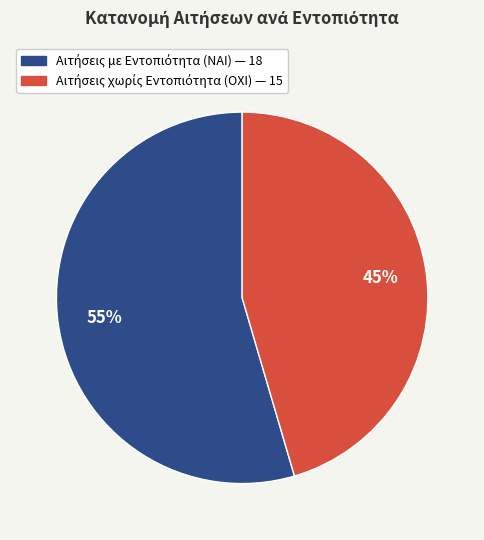

To the nearest percent, what is the average slice percentage?

50%